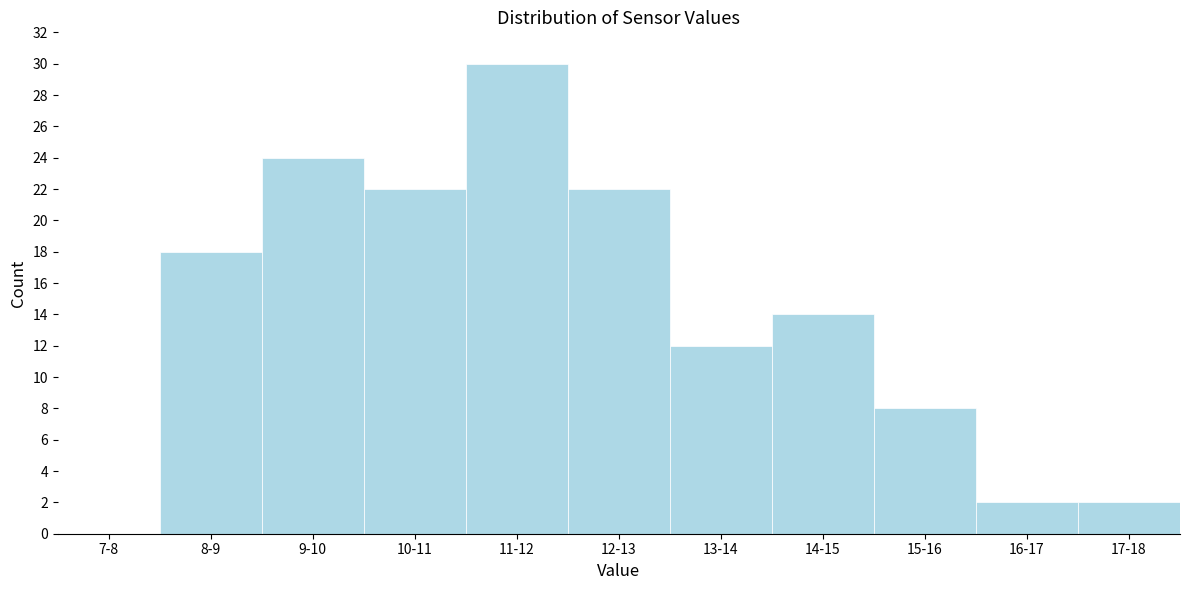

Reading left to right, transcribe all the data shown in this chart.

7-8=0	8-9=18	9-10=24	10-11=22	11-12=30	12-13=22	13-14=12	14-15=14	15-16=8	16-17=2	17-18=2